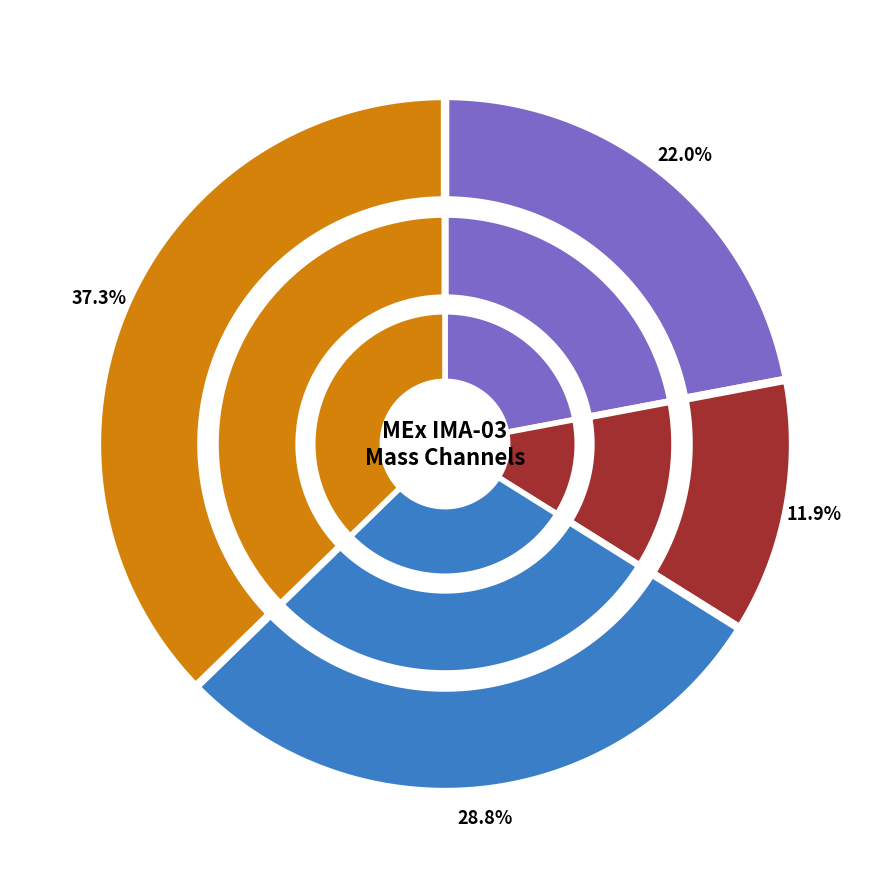

To the nearest percent, what is the combined percentage of Mass Channel 13 and Mass Channel 12?

21%